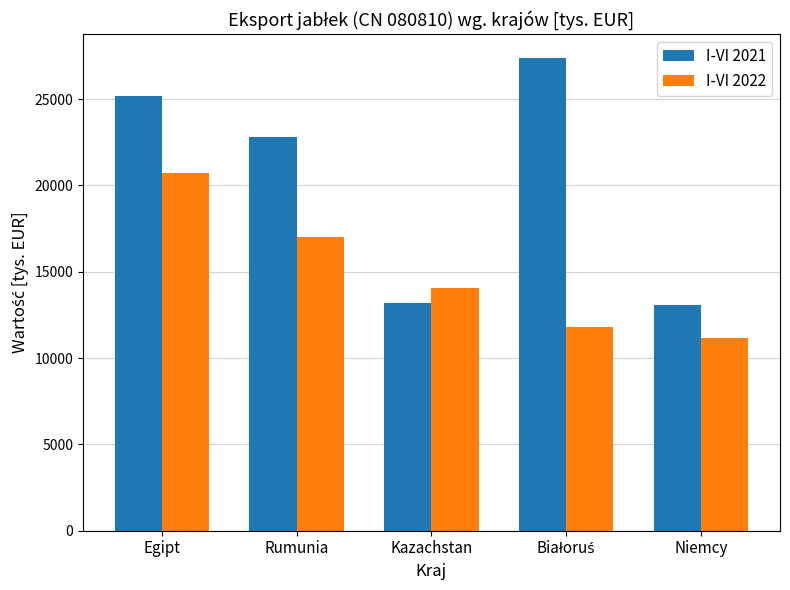

At which category is the sum across all series the highest?

Egipt